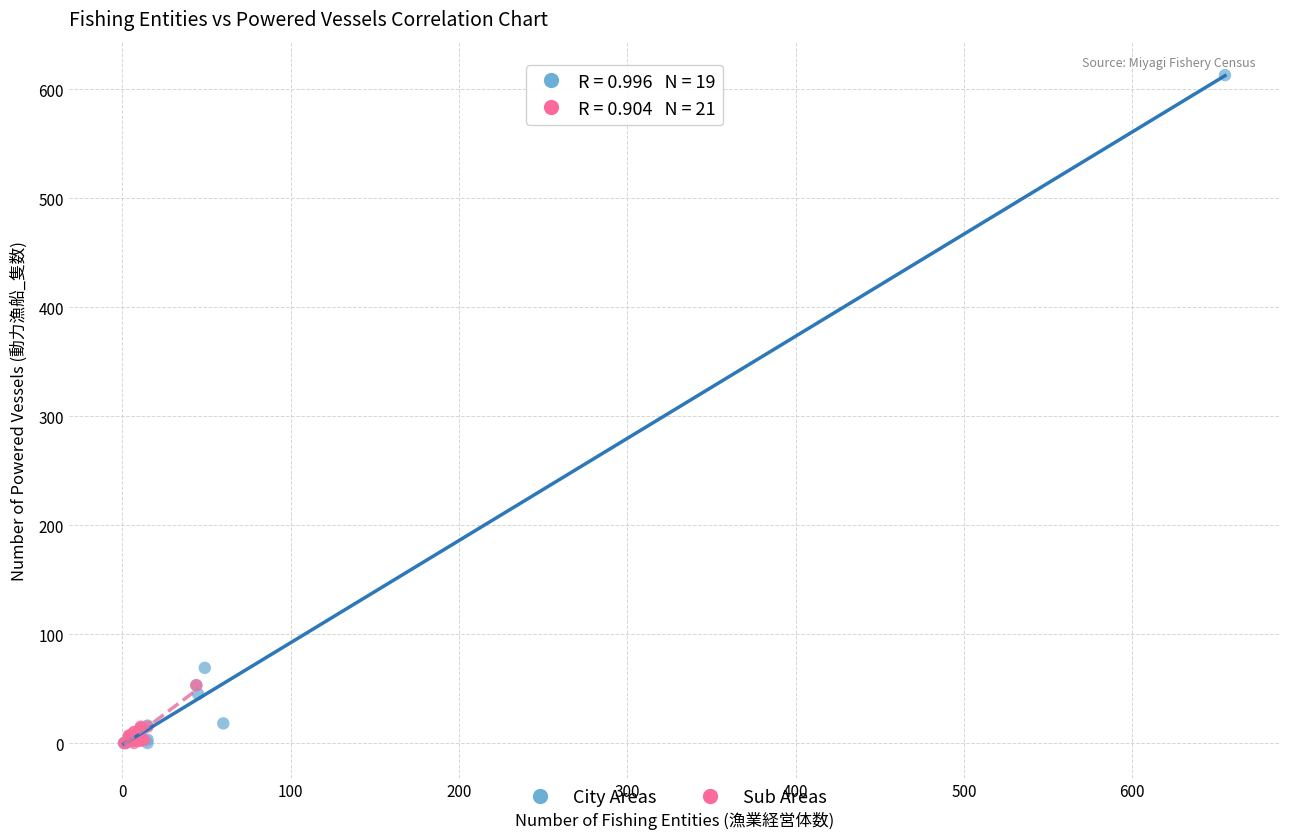

Which series reaches the maximum Y coordinate?

City Areas